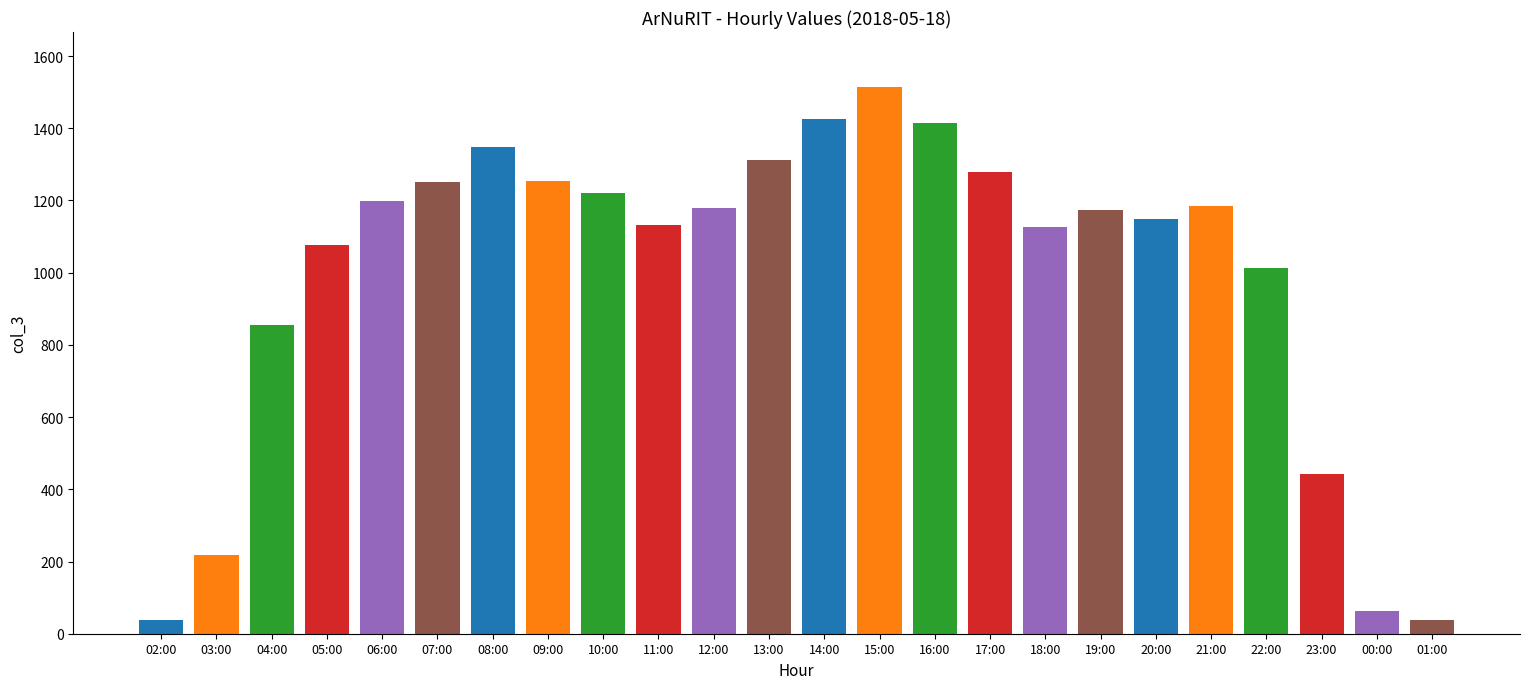

The chart shows a value of 1892 at 20:00. True or false?

False